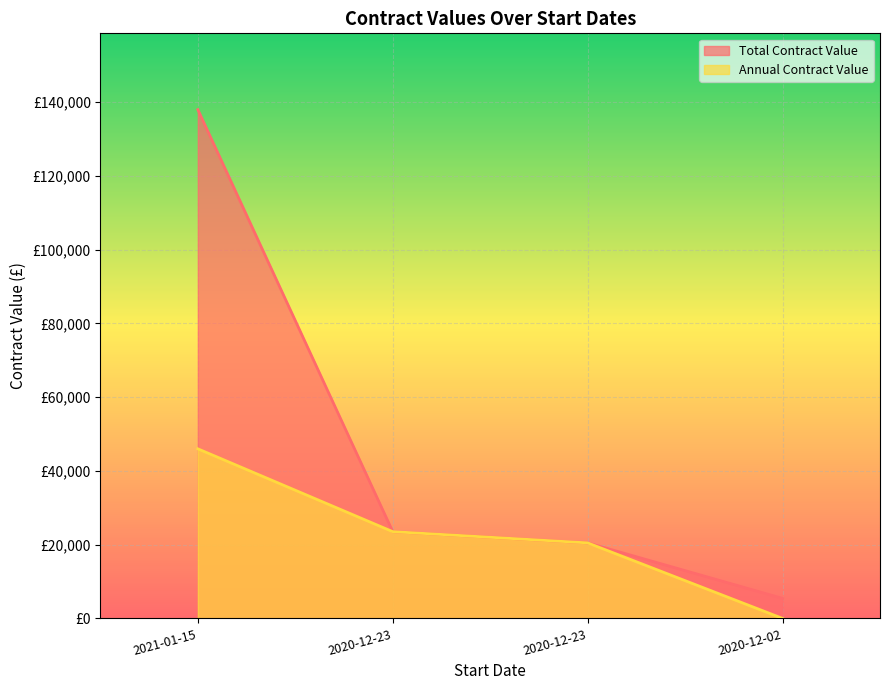

Read the Total Contract Value value at 2021-01-15.

138000